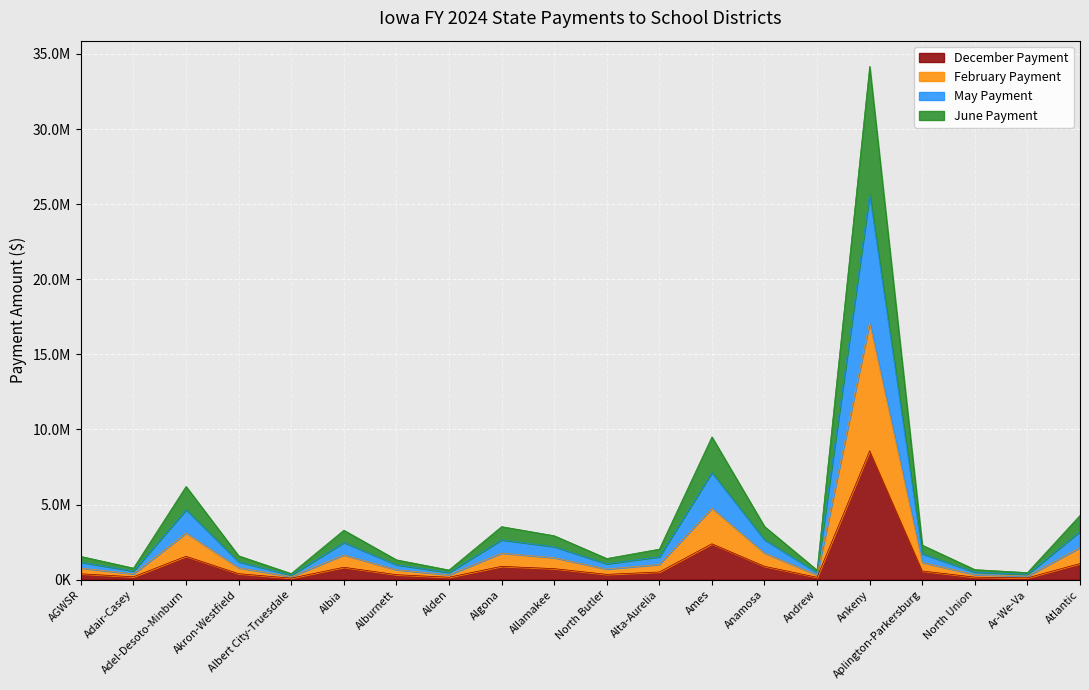

Is the value of February Payment at Akron-Westfield greater than the value of May Payment at Alta-Aurelia?

Yes